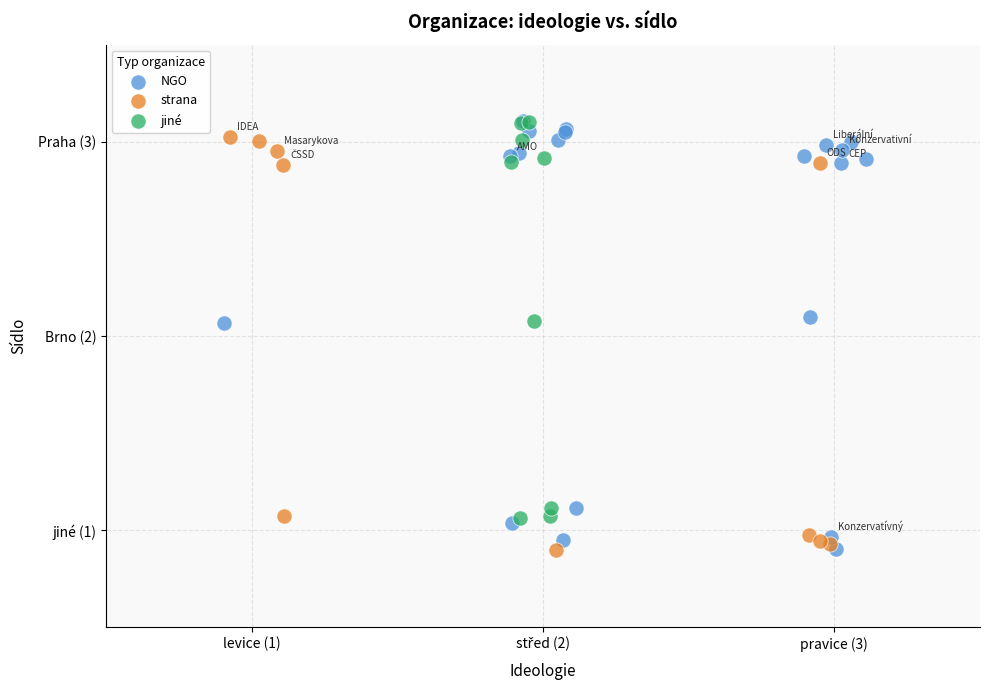

What are all the series names shown in the legend?

NGO, strana, jiné